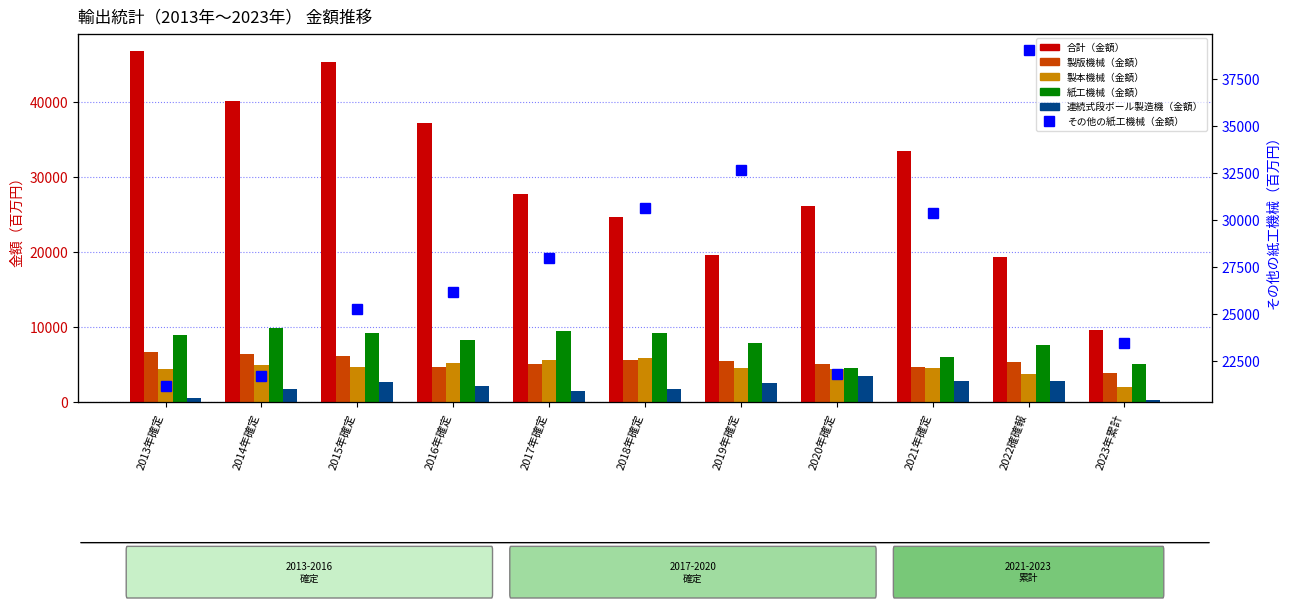

At which label is その他の紙工機械（金額） closest to 30116?

2021年確定